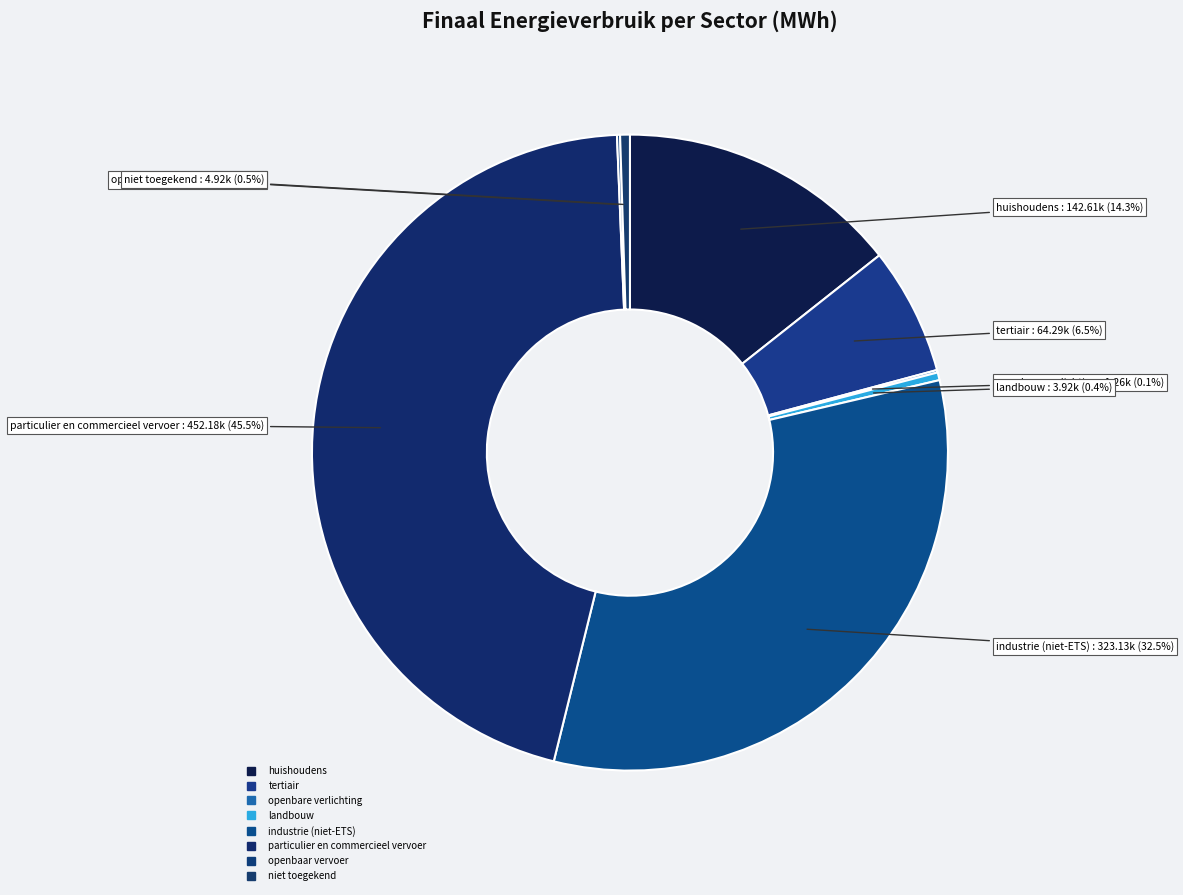

True or false: particulier en commercieel vervoer accounts for 57% of the total.

False